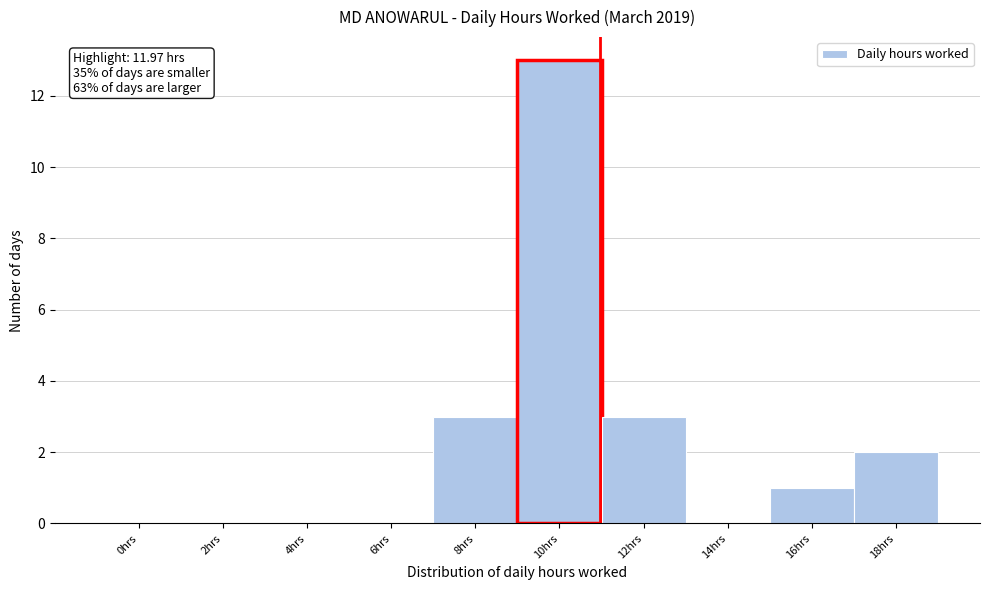

Reading left to right, what are all the values shown in this chart?

0hrs=0	2hrs=0	4hrs=0	6hrs=0	8hrs=3	10hrs=13	12hrs=3	14hrs=0	16hrs=1	18hrs=2